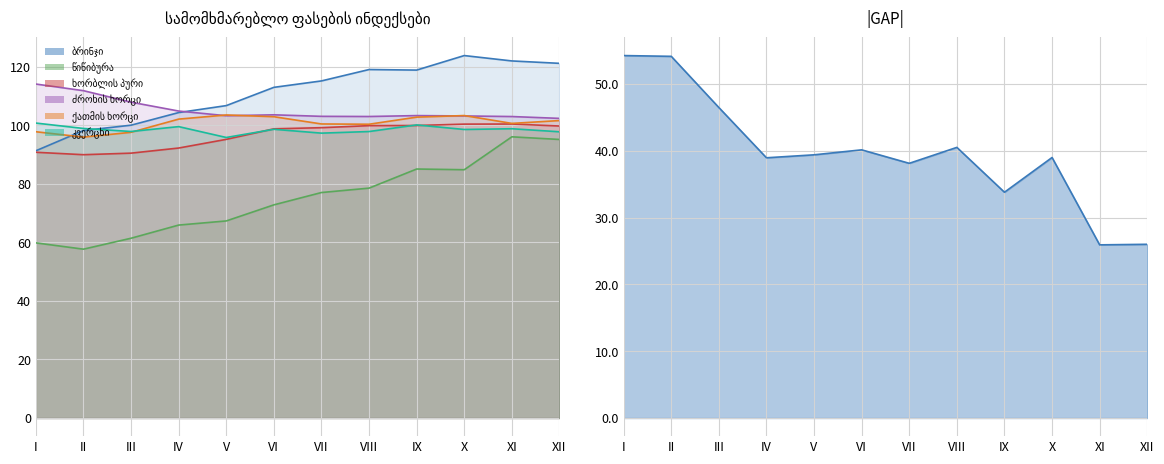

What are all the series names shown in the legend?

ბრინჯი, წიწიბურა, ხორბლის პური, ძროხის ხორცი, ქათმის ხორცი, კვერცხი